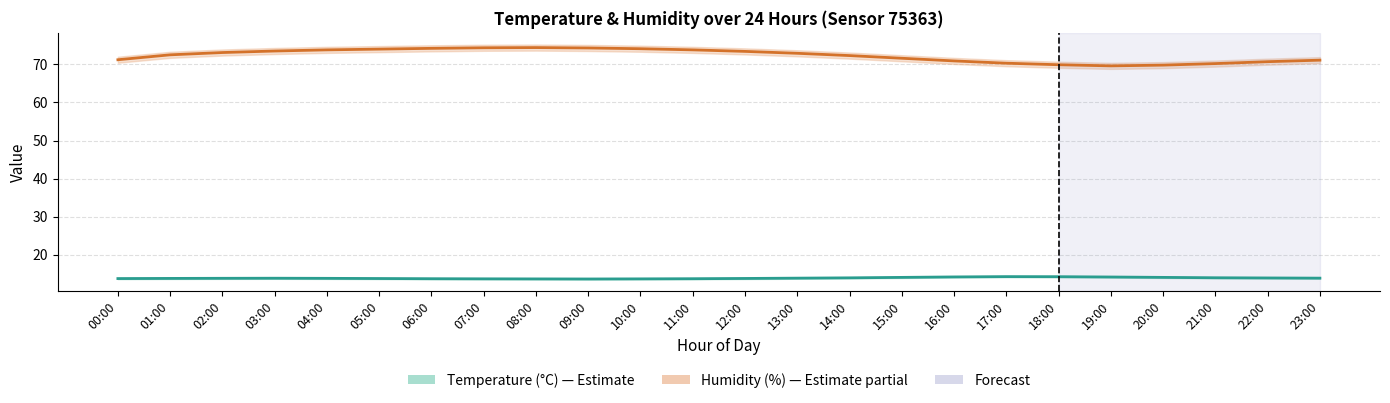

Rank the series by their maximum value, from lowest to highest.

temperature, humidity